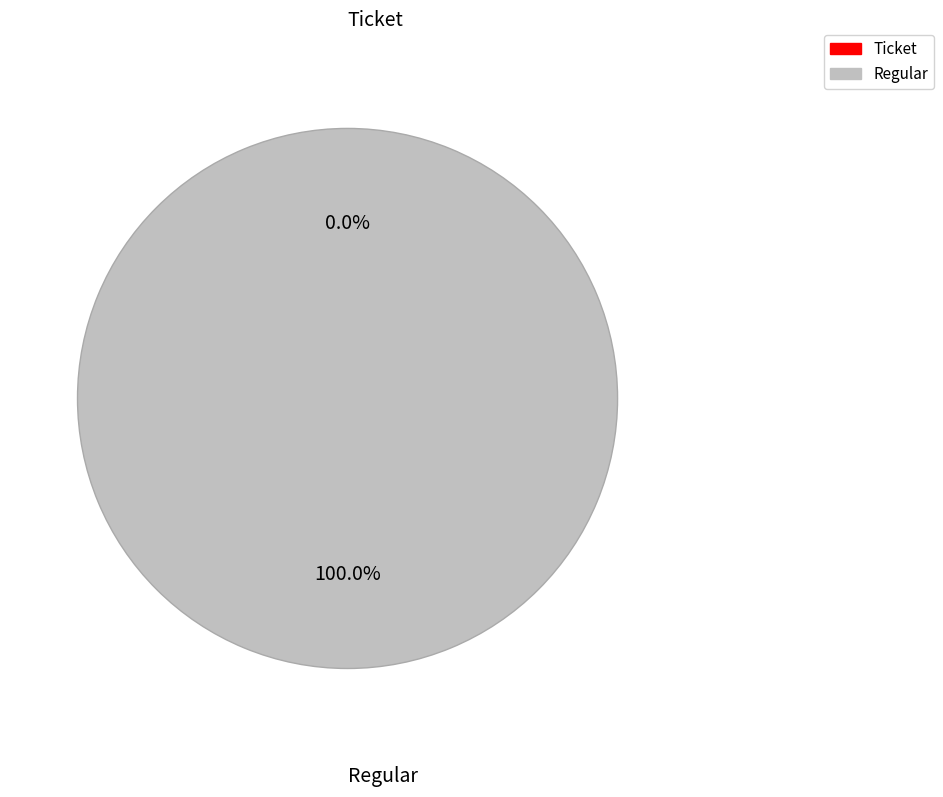

To the nearest percent, what is the difference between the largest and smallest slice percentages?

100%